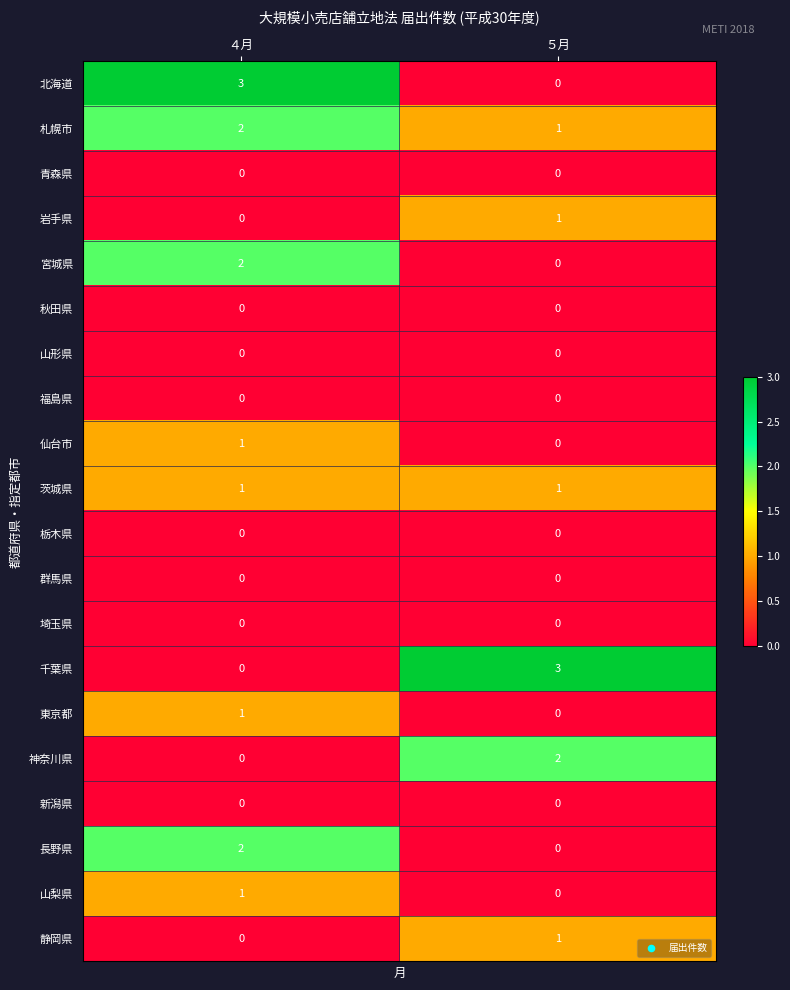

What is the greatest value displayed?

3